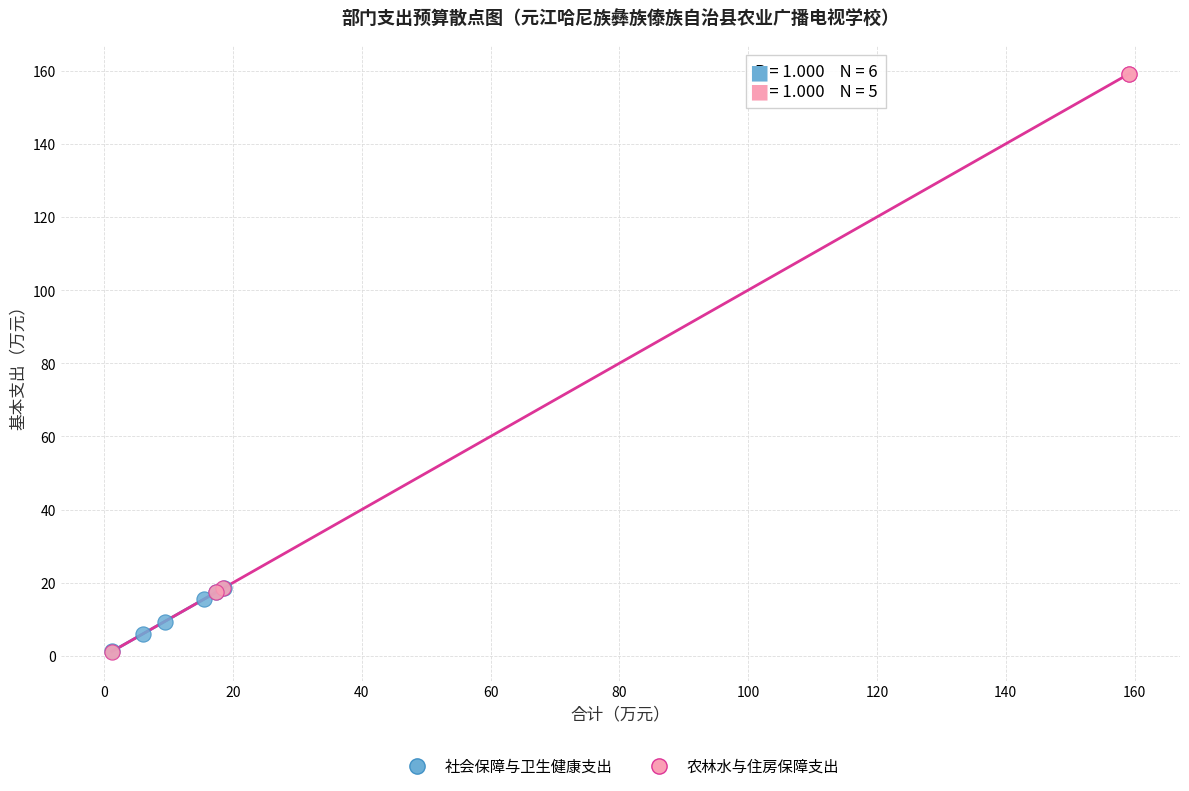

What are all the series names shown in the legend?

社会保障与卫生健康支出, 农林水与住房保障支出